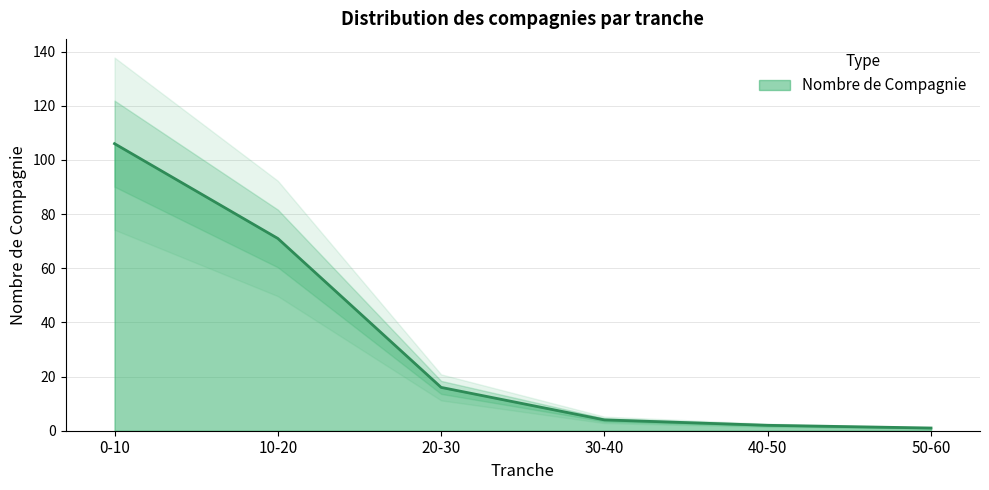

At which label does the data first exceed 16?

0-10